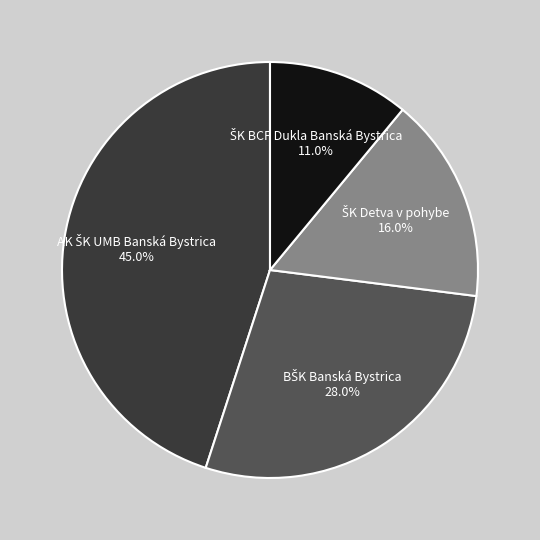

Does any single category account for the majority?

No